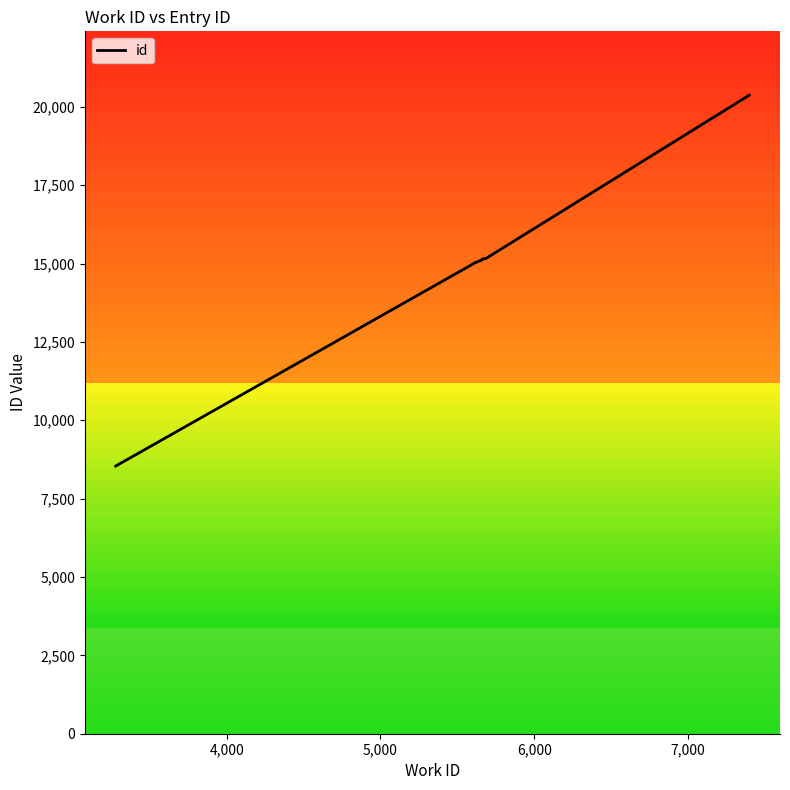

Is it true that the value at 7 is 23691?

False